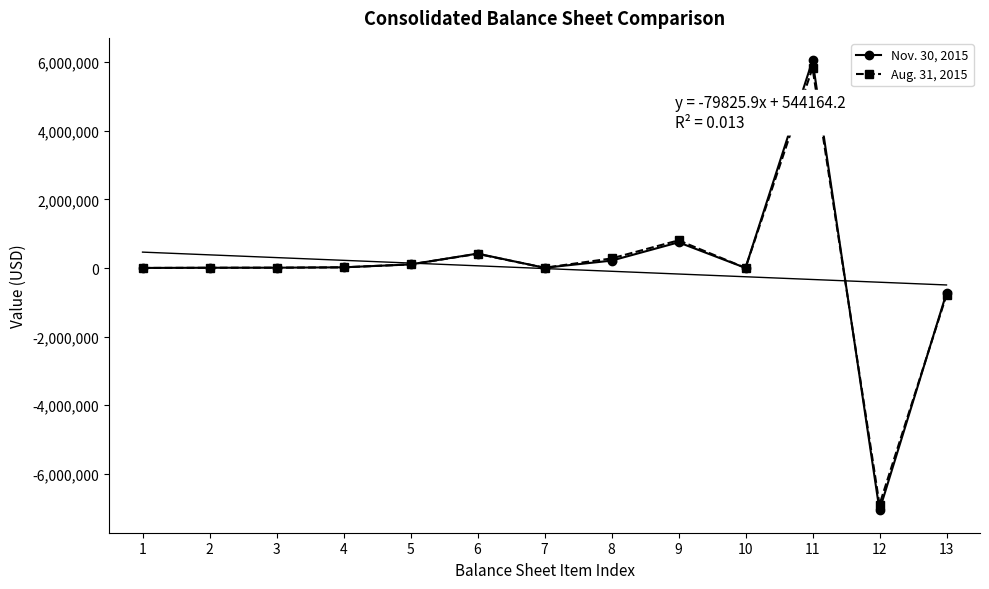

Which series has the largest range (max minus min)?

Nov. 30, 2015